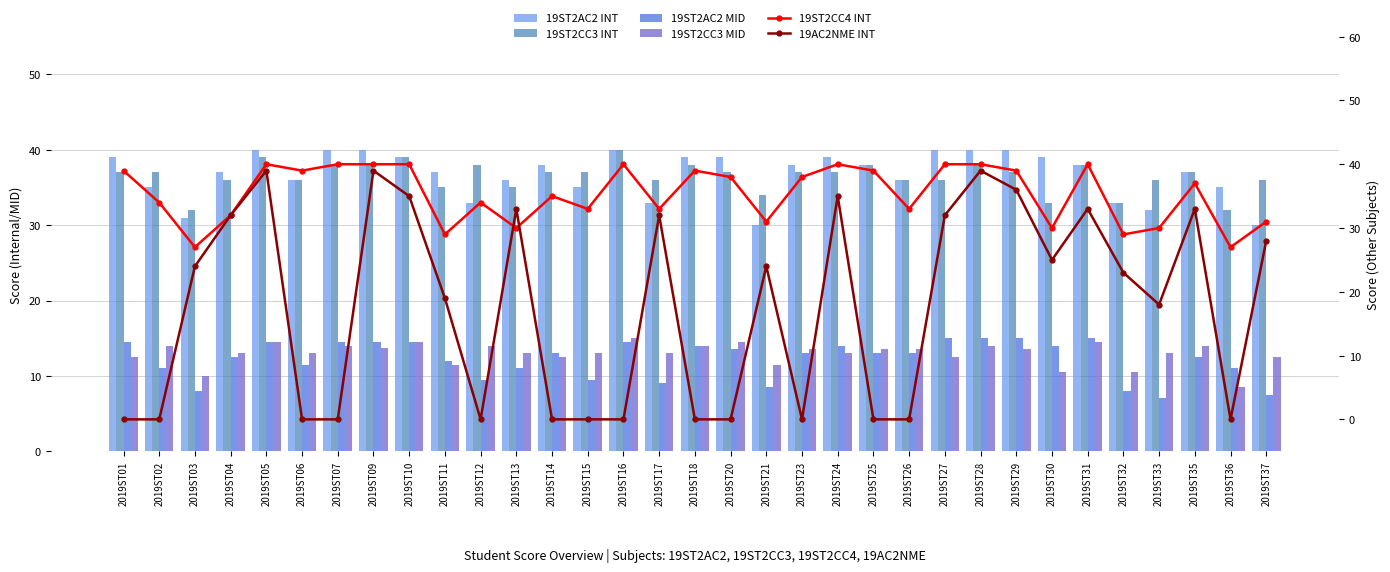

How many groups of bars are there?

33